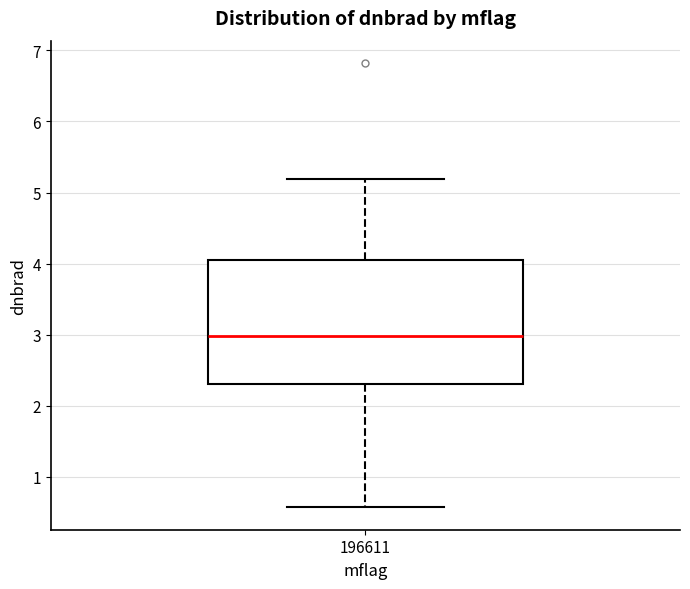

Read this box plot against the y-axis: the position of the median line, the range covered by the box, and the ends of both whiskers. The values are not printed on the chart, so give them approximately, as read against the axis.

median 3.0, box 2.3 to 4.1, whiskers 0.6 to 5.2